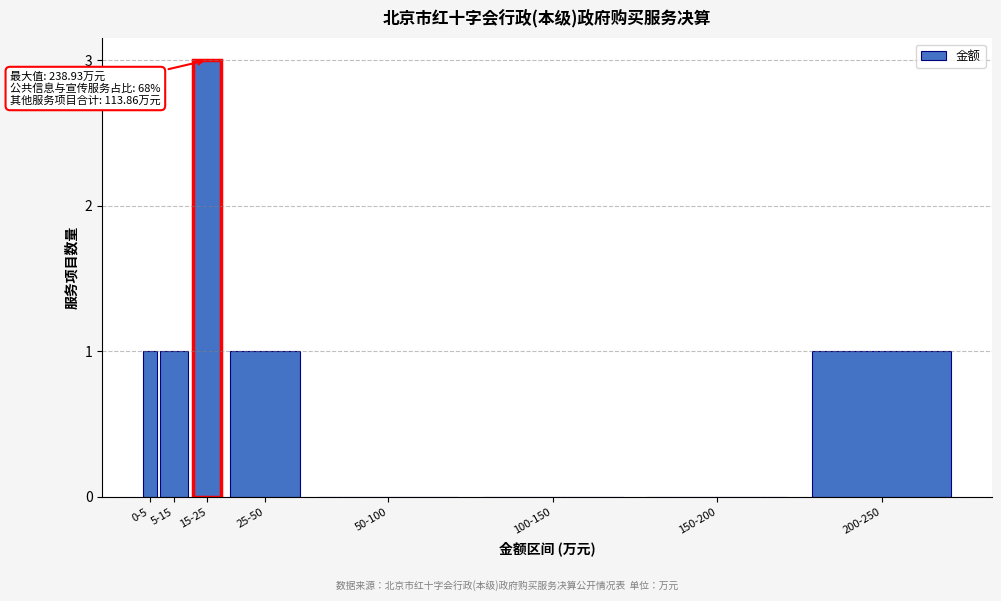

Reading left to right, what are all the values shown in this chart?

0-5=1	5-15=1	15-25=3	25-50=1	50-100=0	100-150=0	150-200=0	200-250=1